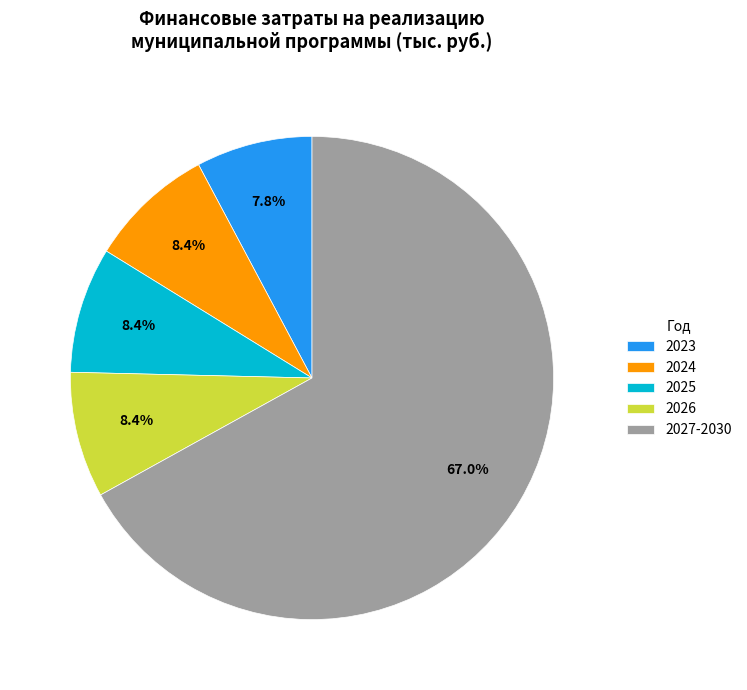

What is the total percentage of 2023 and 2024?

16.2%